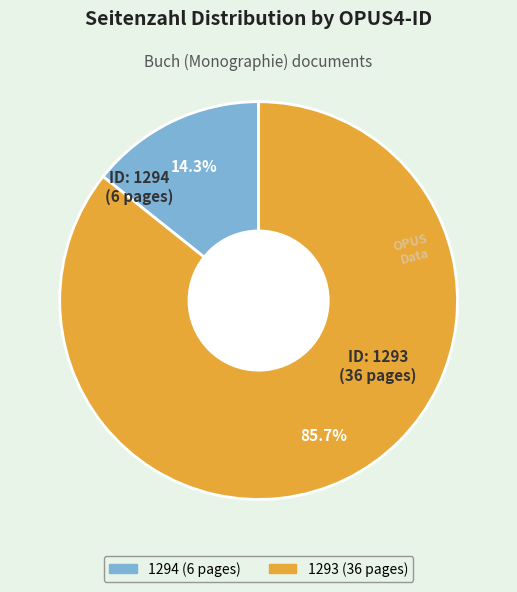

Is it true that 1294 is 9% of the pie?

False